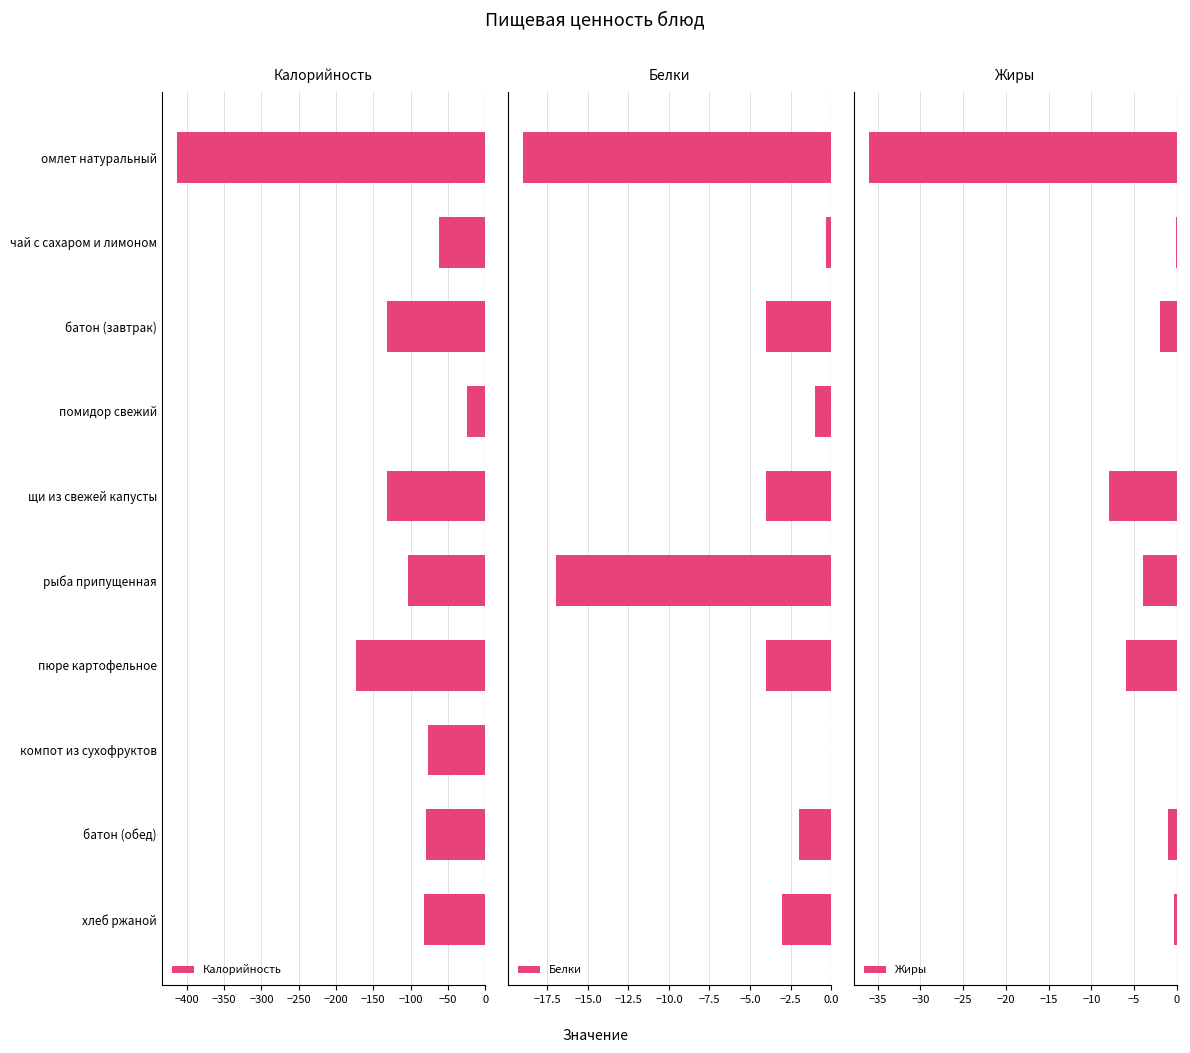

What is the sum of all Калорийность values?

-1277